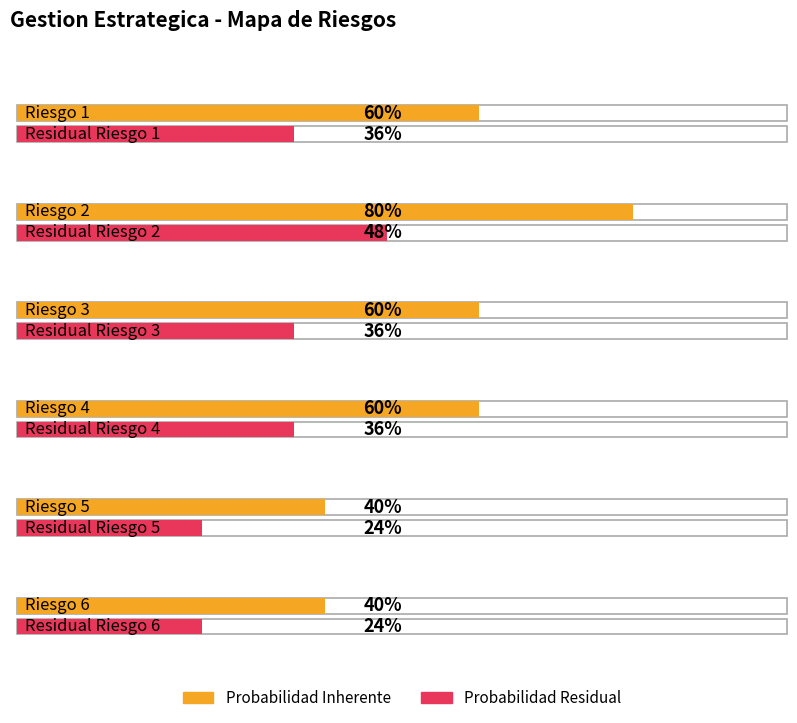

The Probabilidad Inherente series shows 0.6 at Riesgo 3. True or false?

True